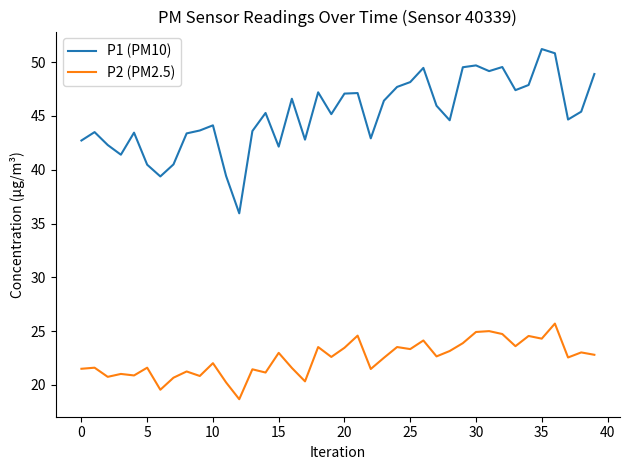

List the series in order of their overall mean, lowest first.

P2 (PM2.5), P1 (PM10)